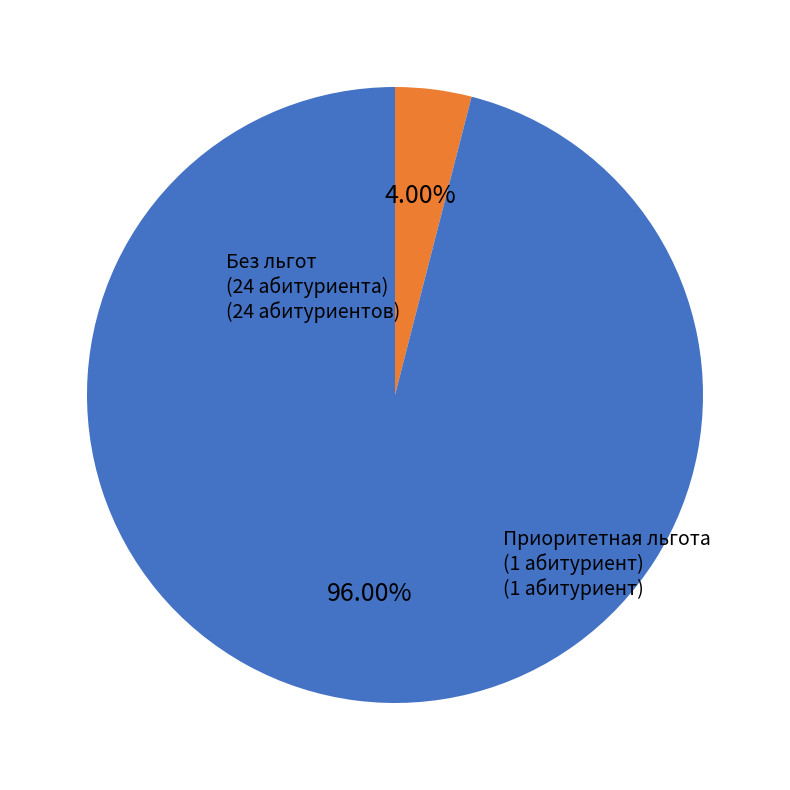

Approximately how many times larger is the value at Приоритетная льгота compared to Без льгот?

24.0